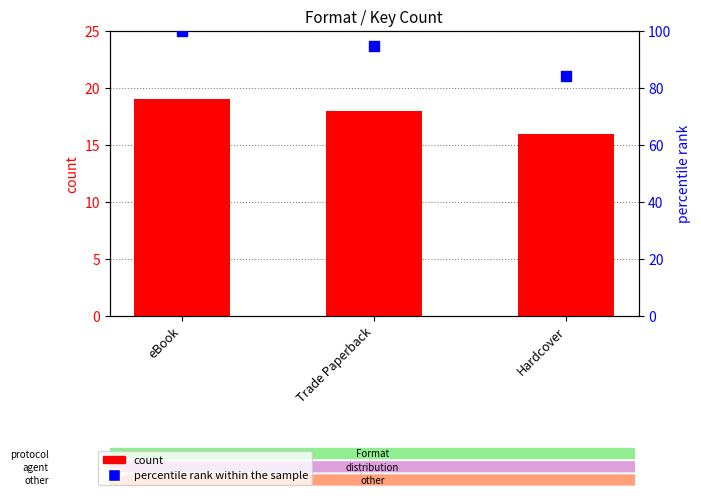

What is the total value across all series at Trade Paperback?

112.7